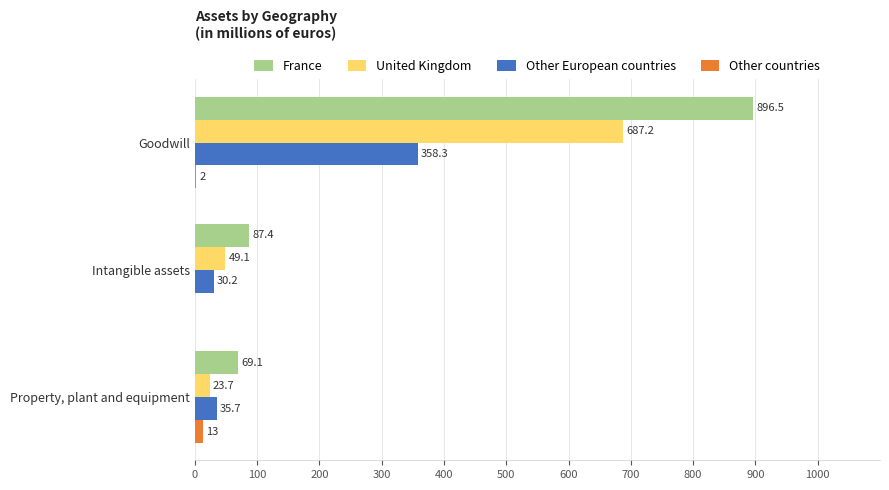

Which series has the largest total across all categories?

France